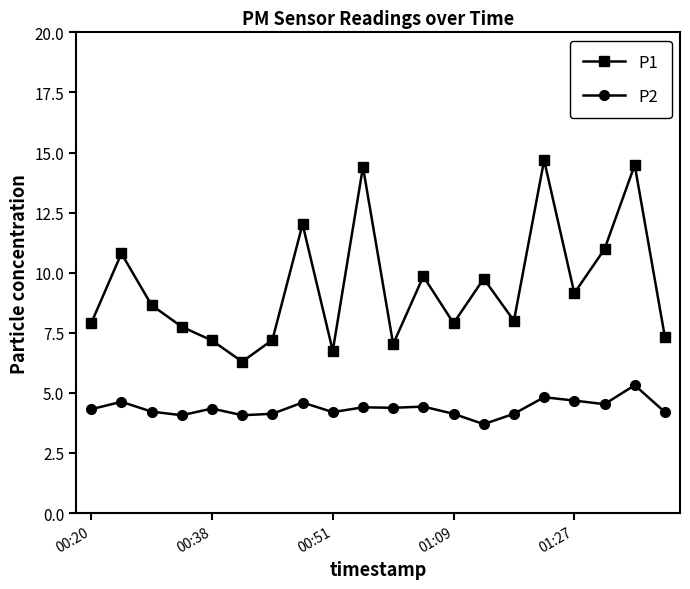

How many interior local valleys does the P1 series have?

6